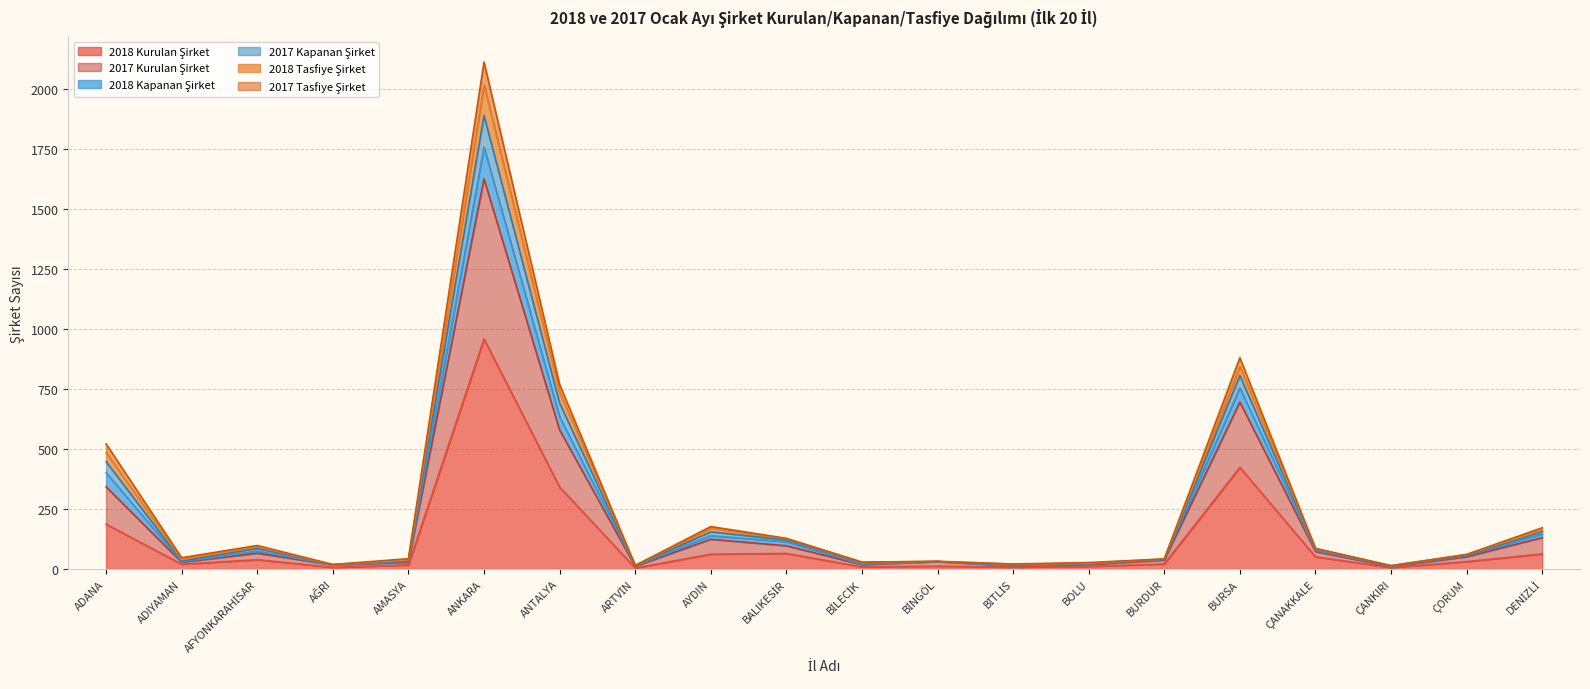

True or false: 2018 Kapanan Şirket has a value of 162 at AFYONKARAHİSAR.

False